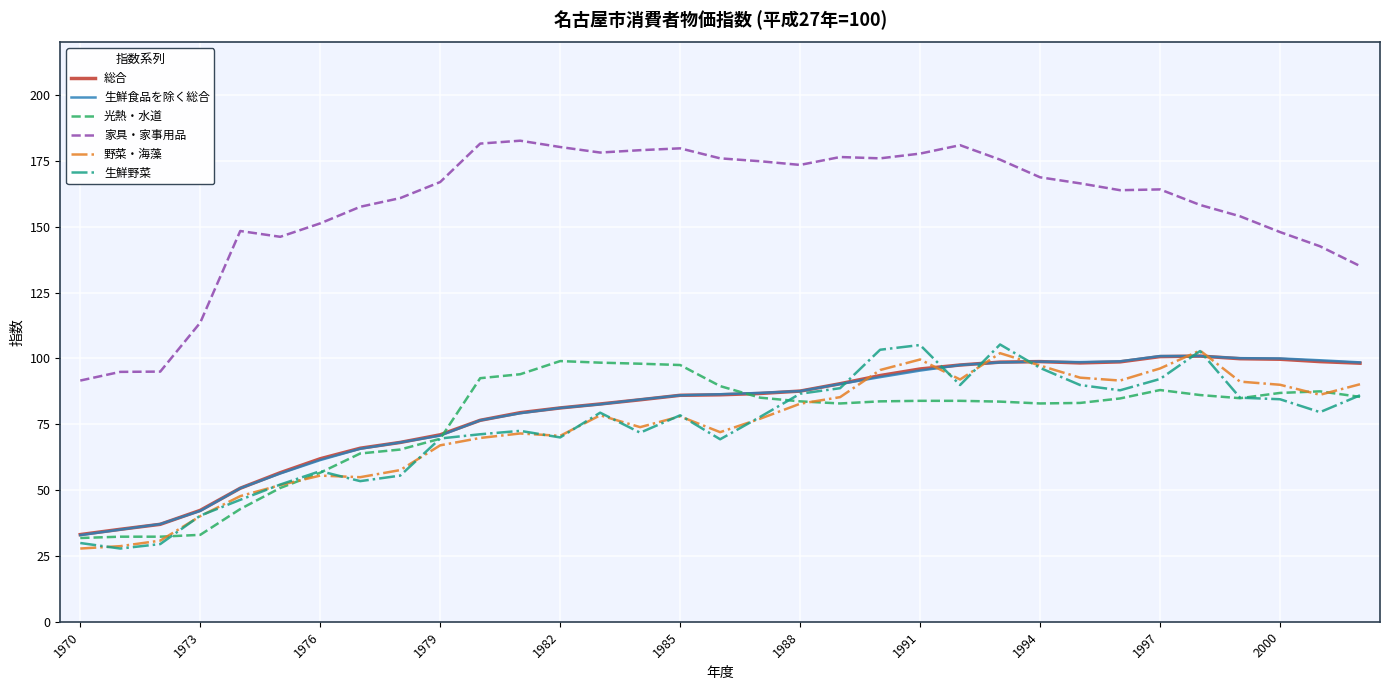

What is the lowest value of the 家具・家事用品 series?

91.6